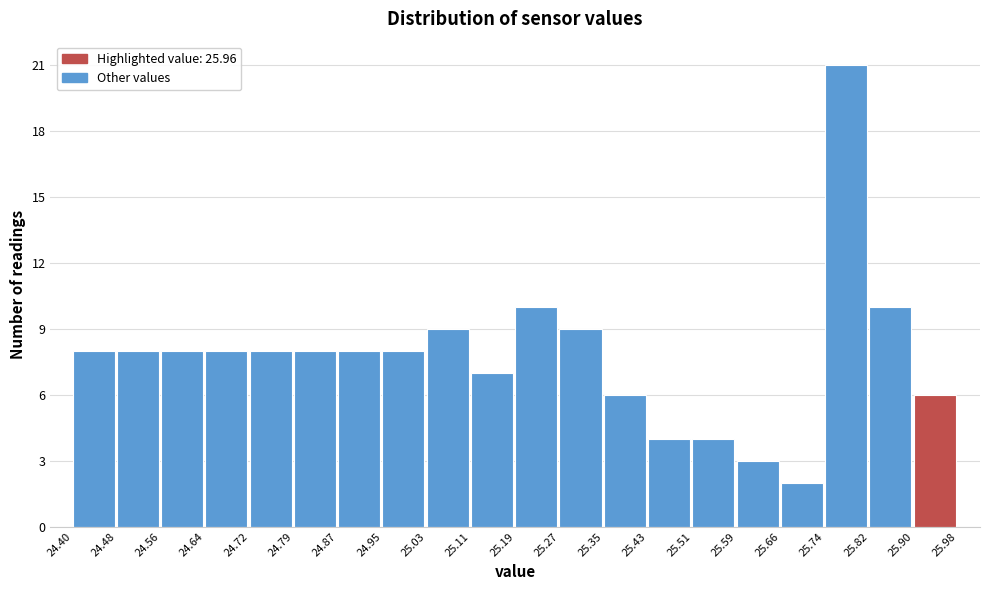

Reading left to right, transcribe this chart: for each bar, give the range it covers on the x-axis and its height. The values are not printed on the chart, so give them approximately, as read against the axis.

24.40 to 24.48: 8
24.48 to 24.56: 8
24.56 to 24.64: 8
24.64 to 24.72: 8
24.72 to 24.79: 8
24.79 to 24.87: 8
24.87 to 24.95: 8
24.95 to 25.03: 8
25.03 to 25.11: 9
25.11 to 25.19: 7
25.19 to 25.27: 10
25.27 to 25.35: 9
25.35 to 25.43: 6
25.43 to 25.51: 4
25.51 to 25.59: 4
25.59 to 25.66: 3
25.66 to 25.74: 2
25.74 to 25.82: 21
25.82 to 25.90: 10
25.90 to 25.98: 6